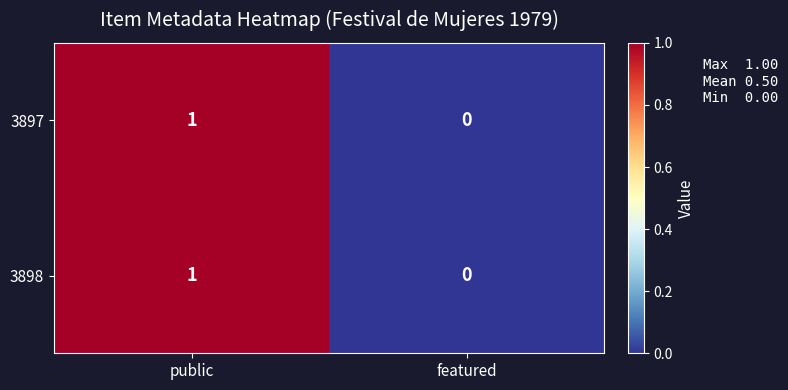

Reading right to left, extract all data points from this chart.

3897: 0	1
3898: 0	1